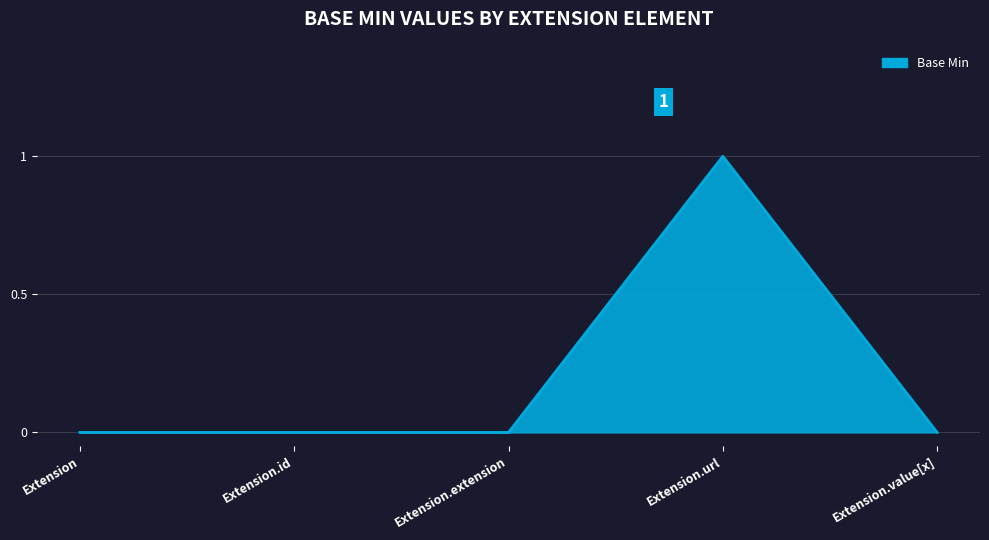

Count the number of categories in the chart.

5